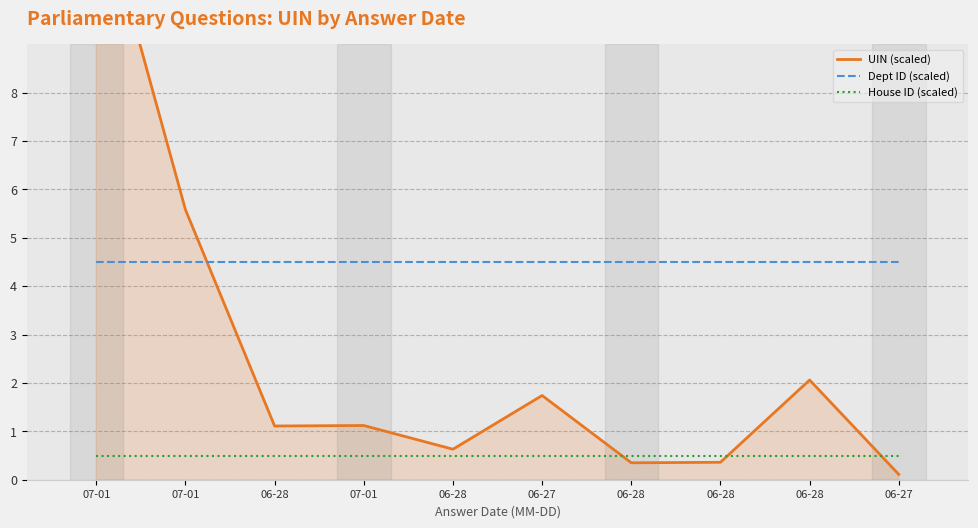

Reading left to right, list all the values displayed in this chart.

UIN (scaled): 07-01=12.3	07-01=5.6	06-28=1.1	07-01=1.1	06-28=0.6	06-27=1.7	06-28=0.3	06-28=0.4	06-28=2.1	06-27=0.1
Dept ID (scaled): 07-01=4.5	07-01=4.5	06-28=4.5	07-01=4.5	06-28=4.5	06-27=4.5	06-28=4.5	06-28=4.5	06-28=4.5	06-27=4.5
House ID (scaled): 07-01=0.5	07-01=0.5	06-28=0.5	07-01=0.5	06-28=0.5	06-27=0.5	06-28=0.5	06-28=0.5	06-28=0.5	06-27=0.5